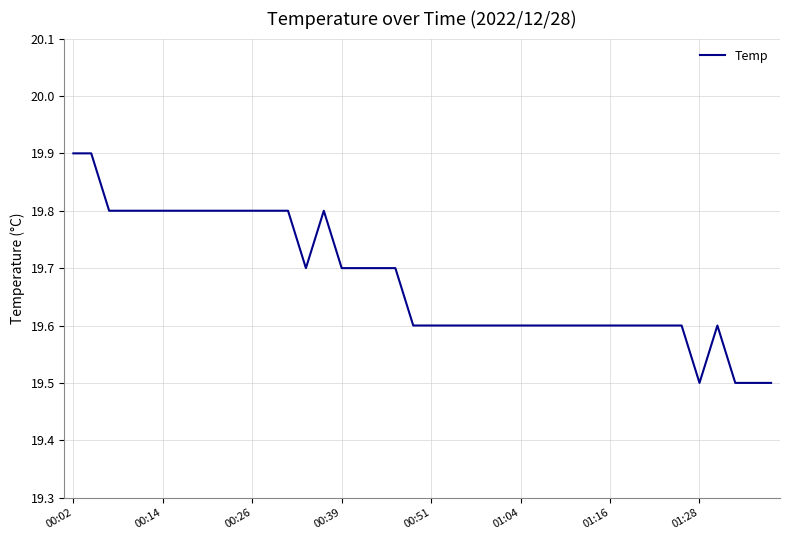

What is the greatest value displayed?

19.9